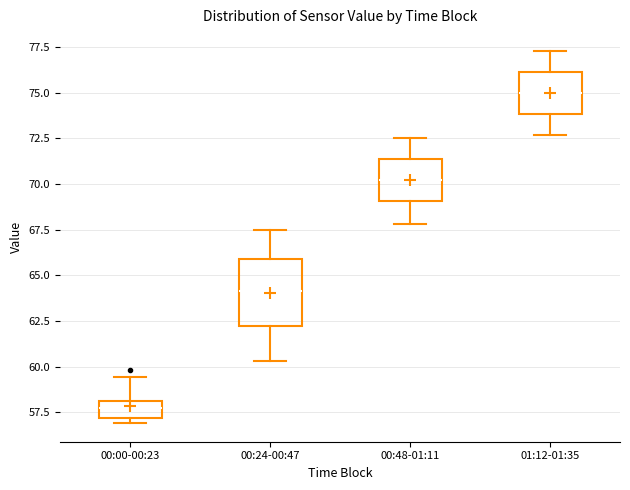

Which box is the tallest, from its lower edge to its upper edge?

00:24-00:47